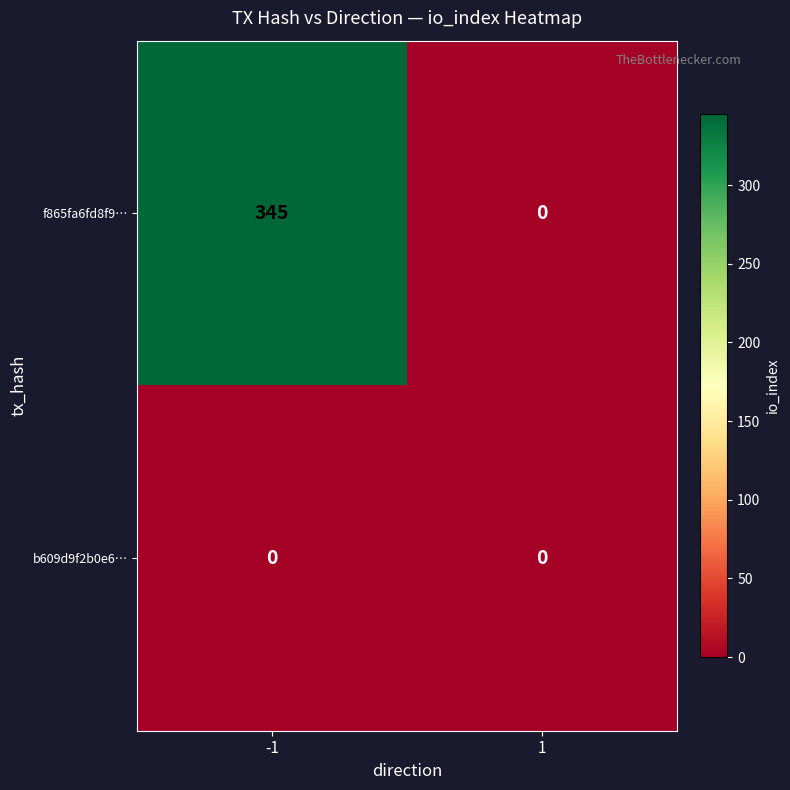

Rank the series by their average value, from highest to lowest.

f865fa6fd8f9…, b609d9f2b0e6…